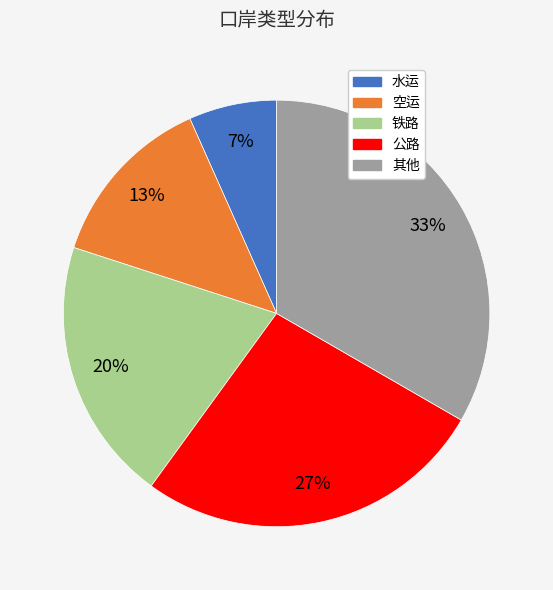

Count the number of slices in the pie.

5